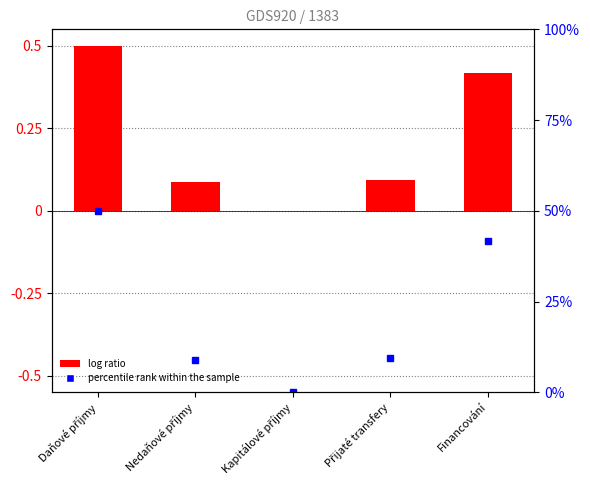

Does the chart contain any negative values?

No